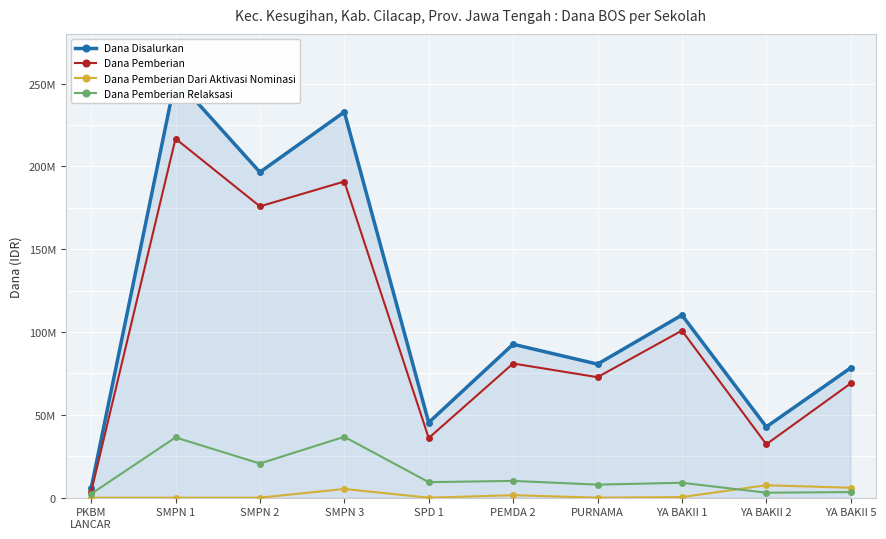

True or false: Dana Disalurkan has a value of 92625000 at PEMDA 2.

True